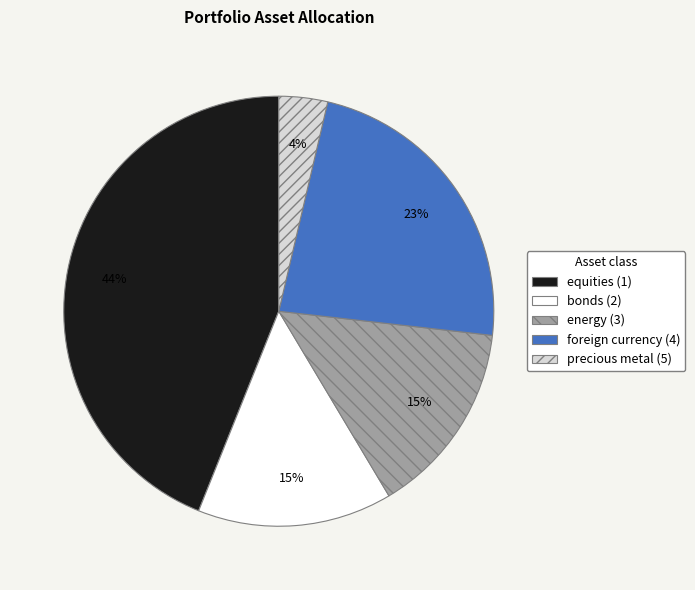

Is there any slice that represents more than half of the pie?

No